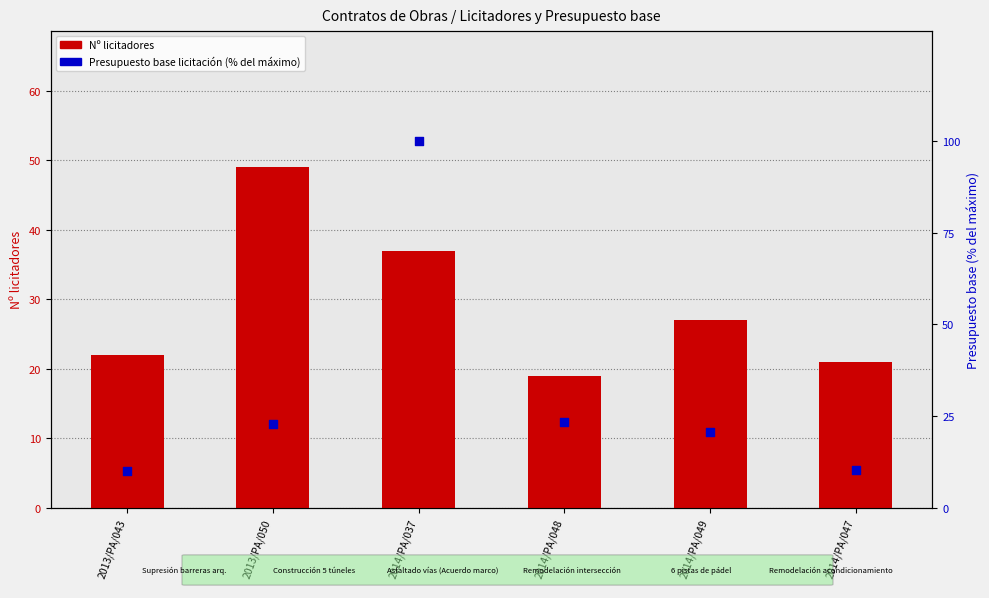

What is the total value across all series at 2014/PA/047?

31.3